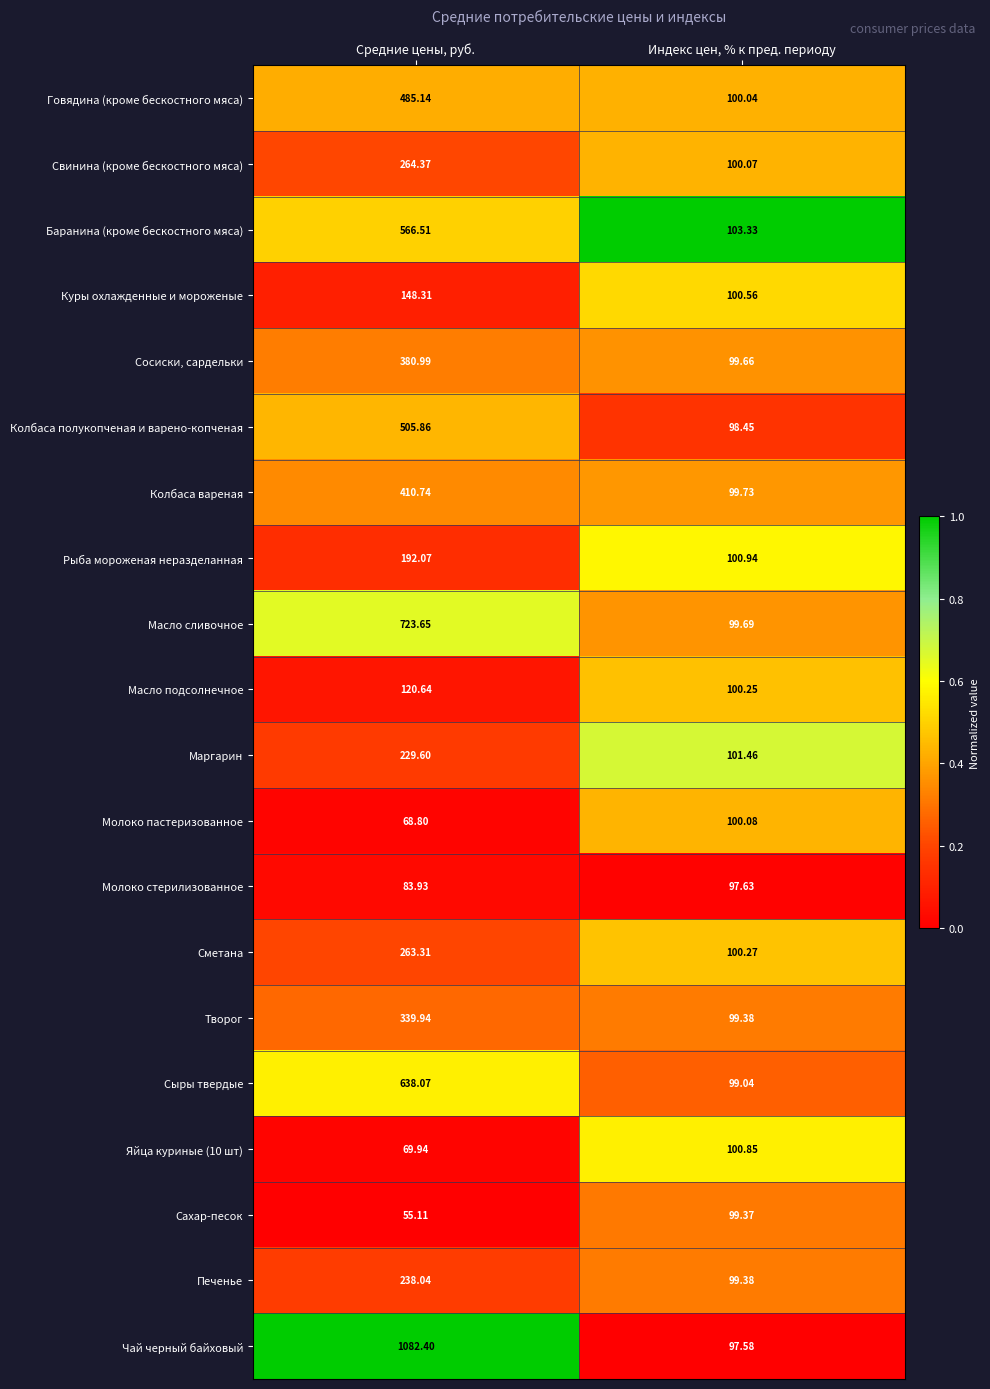

At which category is the sum across all series the highest?

Средние цены, руб.